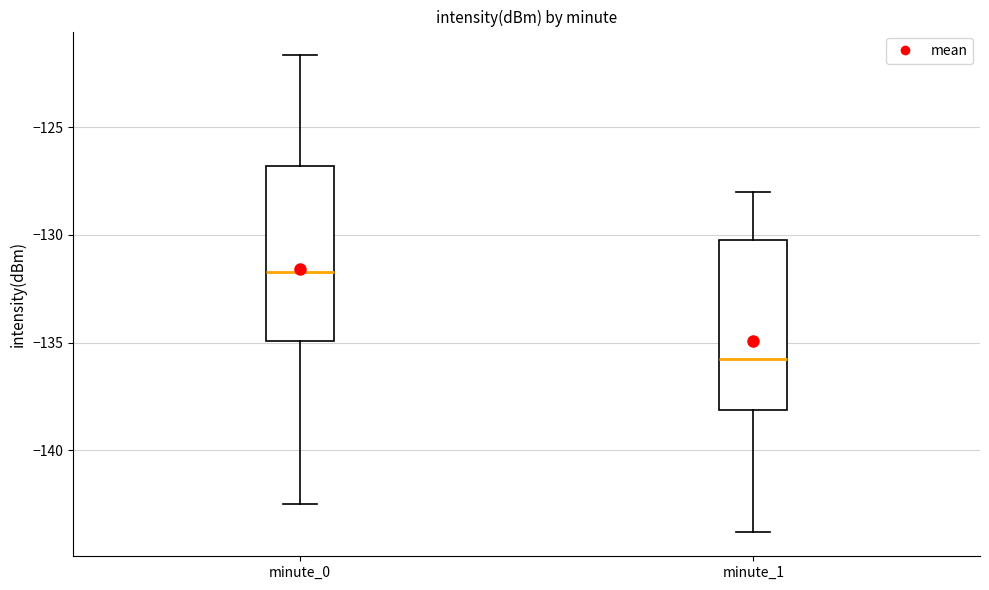

Reading left to right, transcribe this box plot: for each box, give where its median line is, the range the box spans, and where its two whiskers end, as read against the y-axis. The values are not printed on the chart, so give them approximately, as read against the axis.

minute_0: median -131.5, box -135.0 to -127.0, whiskers -142.5 to -121.5
minute_1: median -136.0, box -138.0 to -130.0, whiskers -144.0 to -128.0